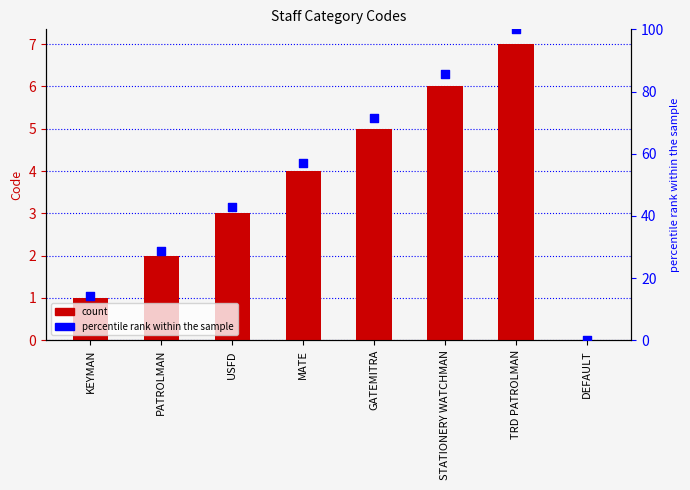

Which series has the widest spread of Y values?

percentile rank